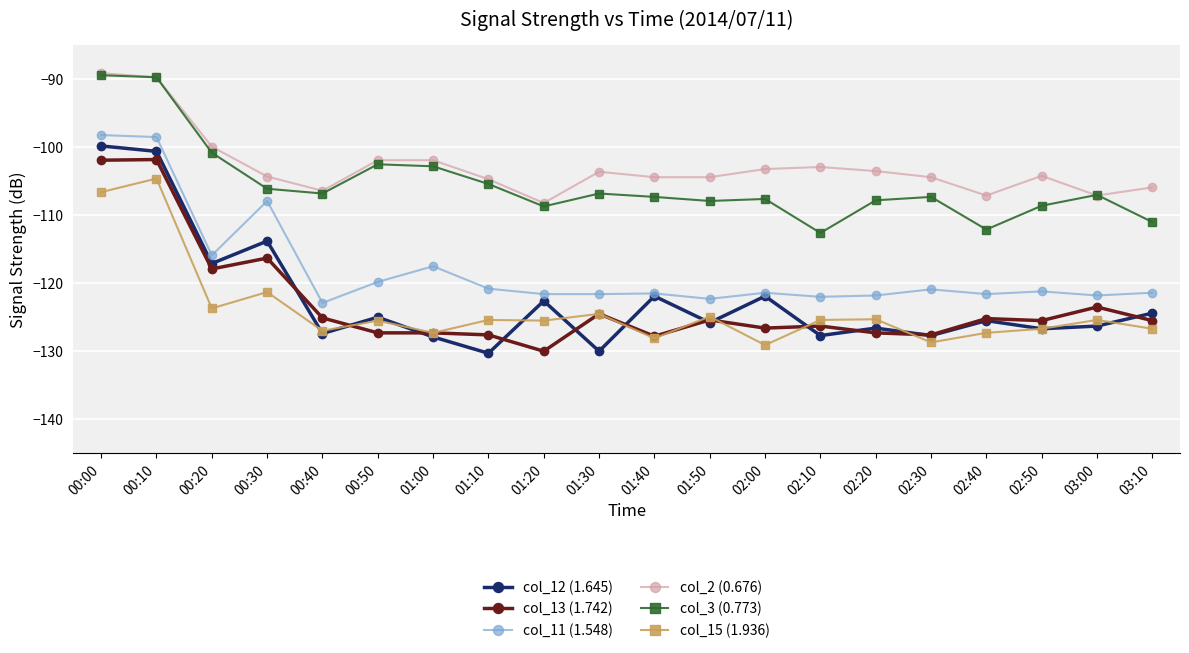

What is the value of the col_12 (1.645) point at the 19th from the left?

-126.3